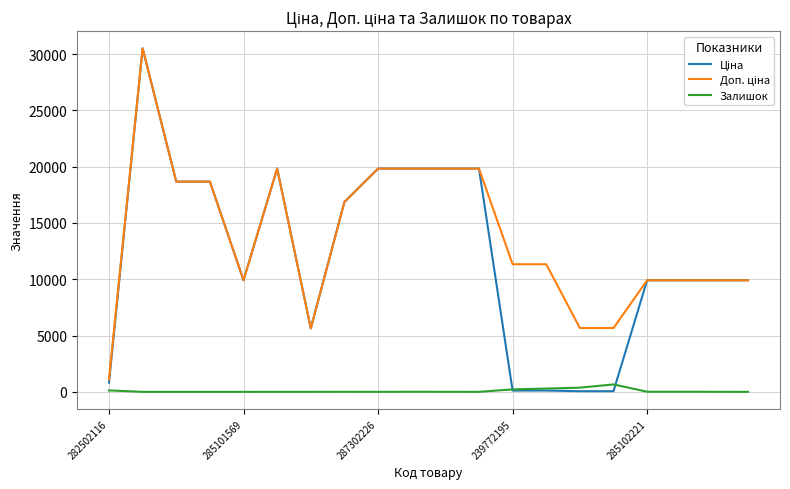

What is the maximum value for Доп. ціна?

30512.3